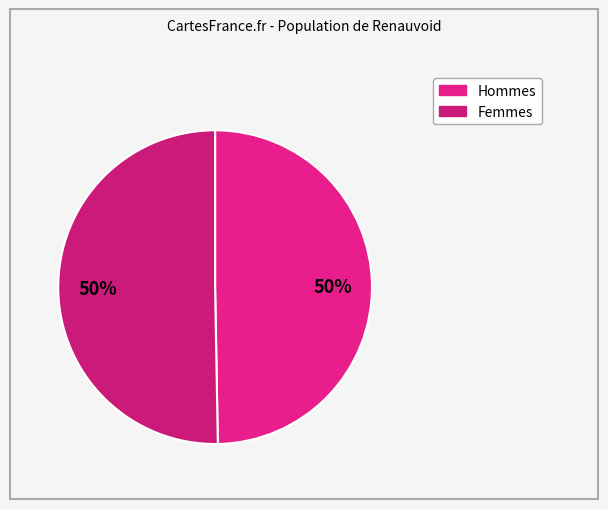

How many slices are in this pie chart?

2